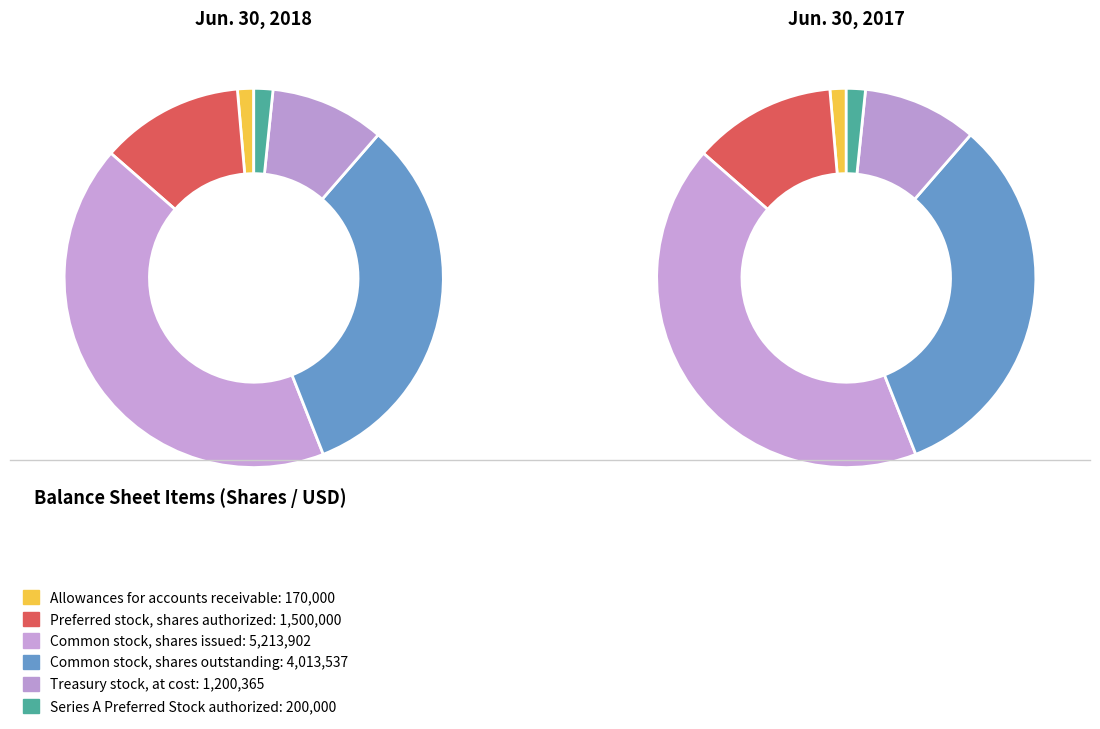

What is the largest slice in the pie chart?

Common stock, shares issued